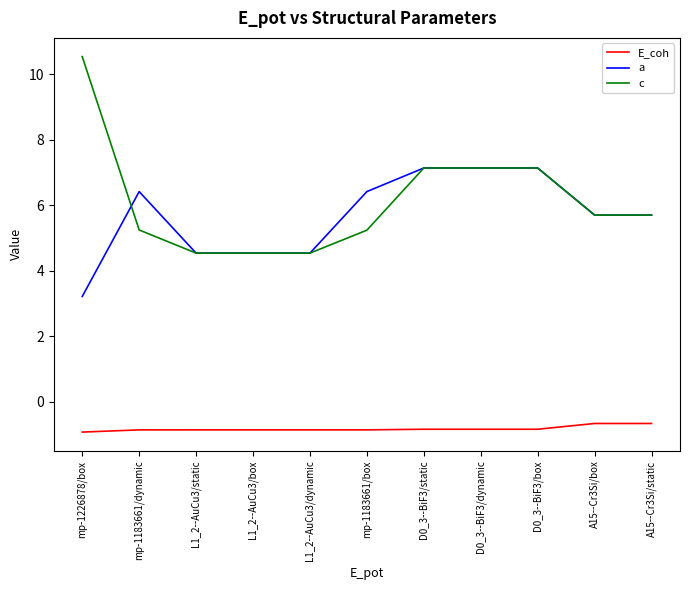

Is it true that a equals 8.0 at A15--Cr3Si/box?

False